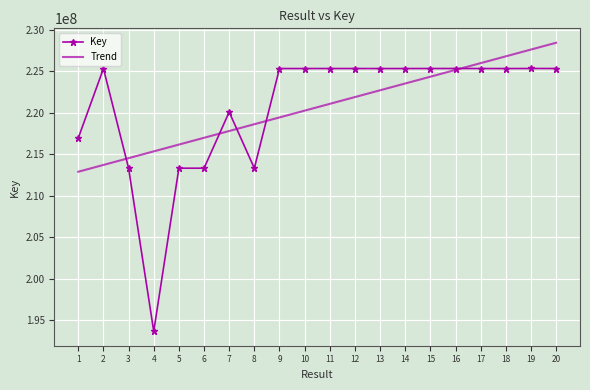

Rank the categories by value from lowest to highest.

4, 8, 3, 5, 6, 1, 7, 18, 9, 13, 14, 2, 10, 17, 11, 12, 20, 15, 16, 19